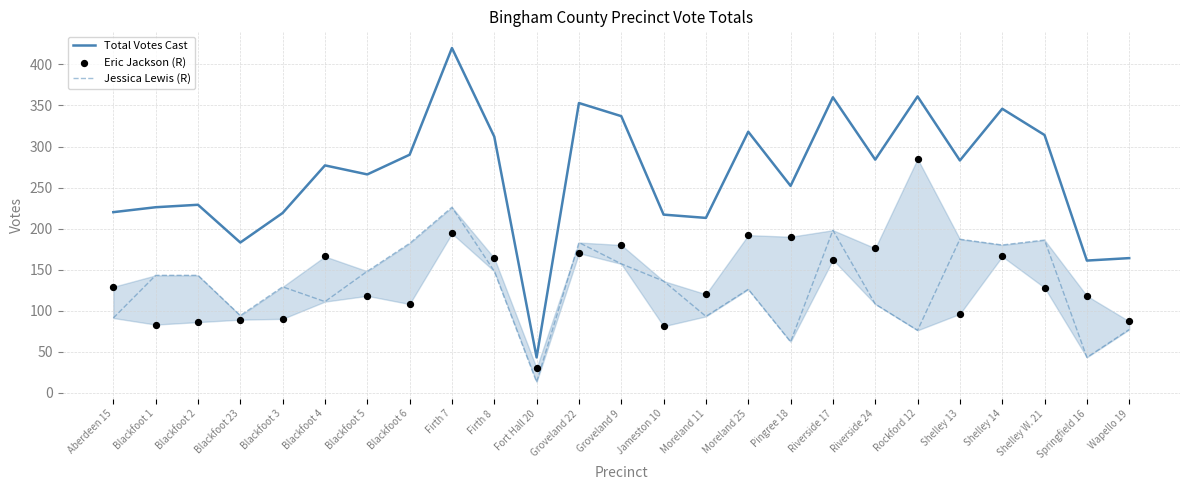

Is the value of Eric Jackson (R) at Blackfoot 5 greater than the value of Jessica Lewis (R) at Riverside 24?

Yes